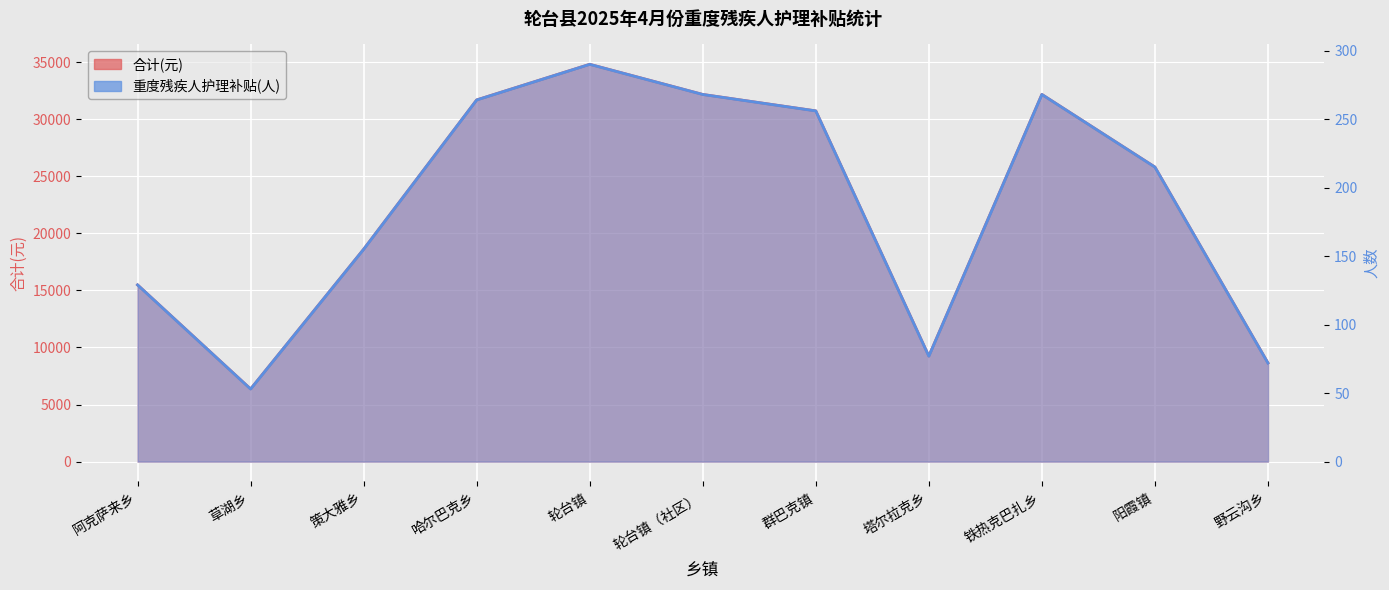

Rank the categories by 重度残疾人护理补贴(人) value from highest to lowest.

轮台镇, 轮台镇（社区）, 铁热克巴扎乡, 哈尔巴克乡, 群巴克镇, 阳霞镇, 策大雅乡, 阿克萨来乡, 塔尔拉克乡, 野云沟乡, 草湖乡